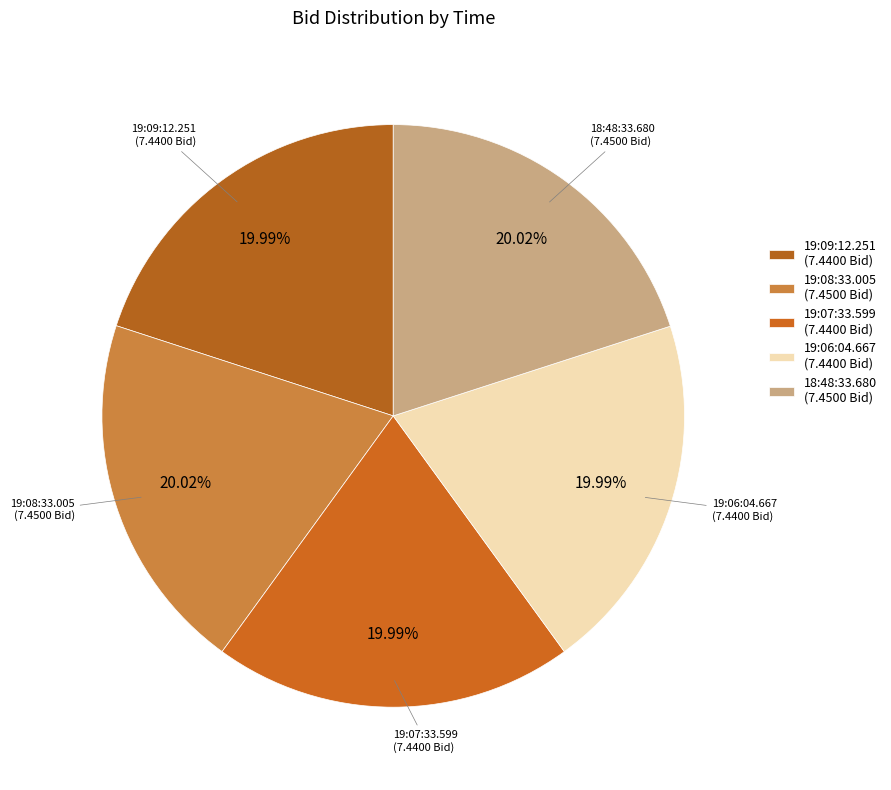

To the nearest percent, what percentage of the pie is 19:09:12.251?

20%